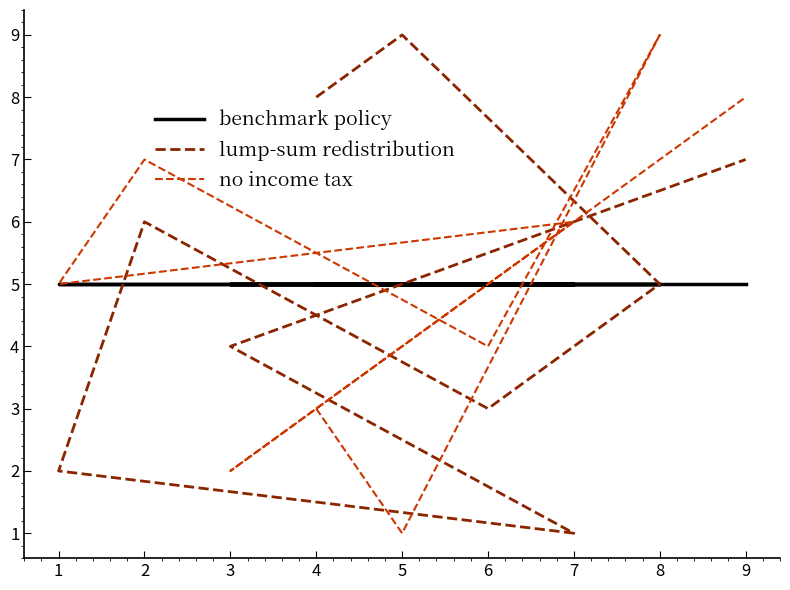

Count the lump-sum redistribution values in the range 3 to 7.

5